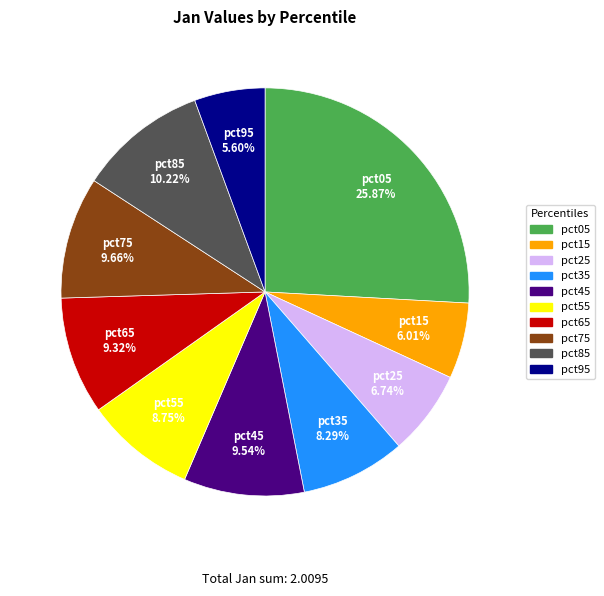

To the nearest percent, what is the difference between the largest and smallest slice percentages?

20%